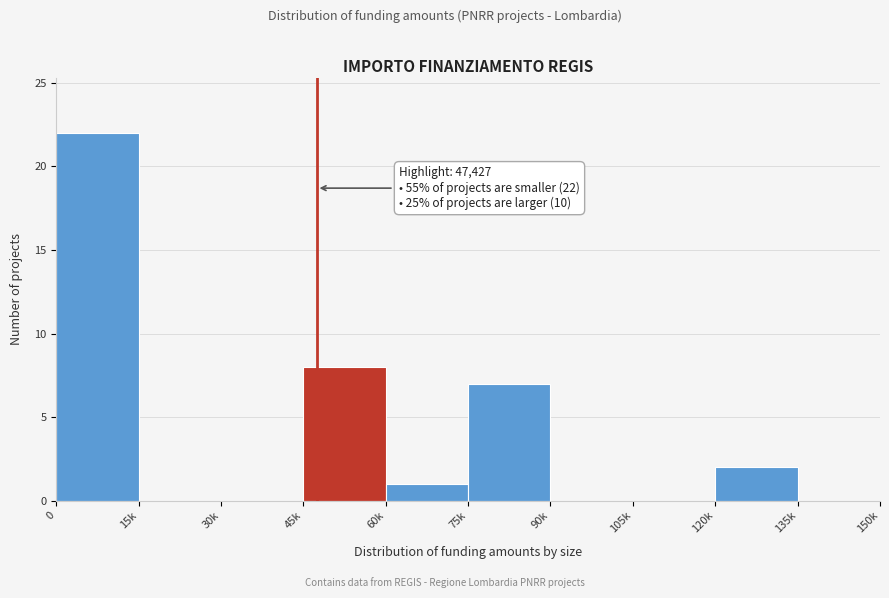

Reading left to right, list all the values displayed in this chart.

0=22	15k=0	30k=0	45k=8	60k=1	75k=7	90k=0	105k=0	120k=2	135k=0